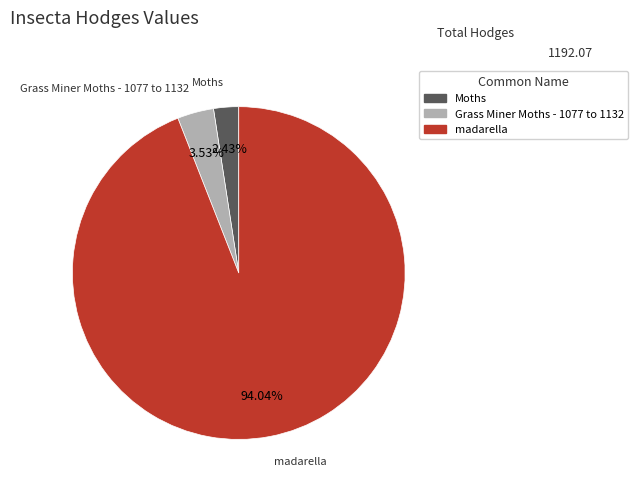

Is there a majority slice in this chart?

Yes